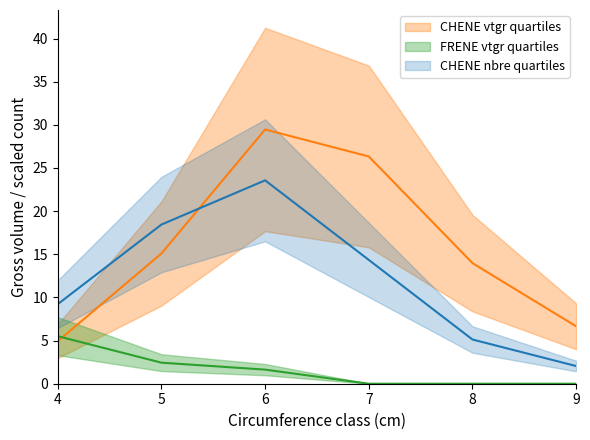

How many times do CHENE_nbre and CHENE_vtgr cross each other?

1